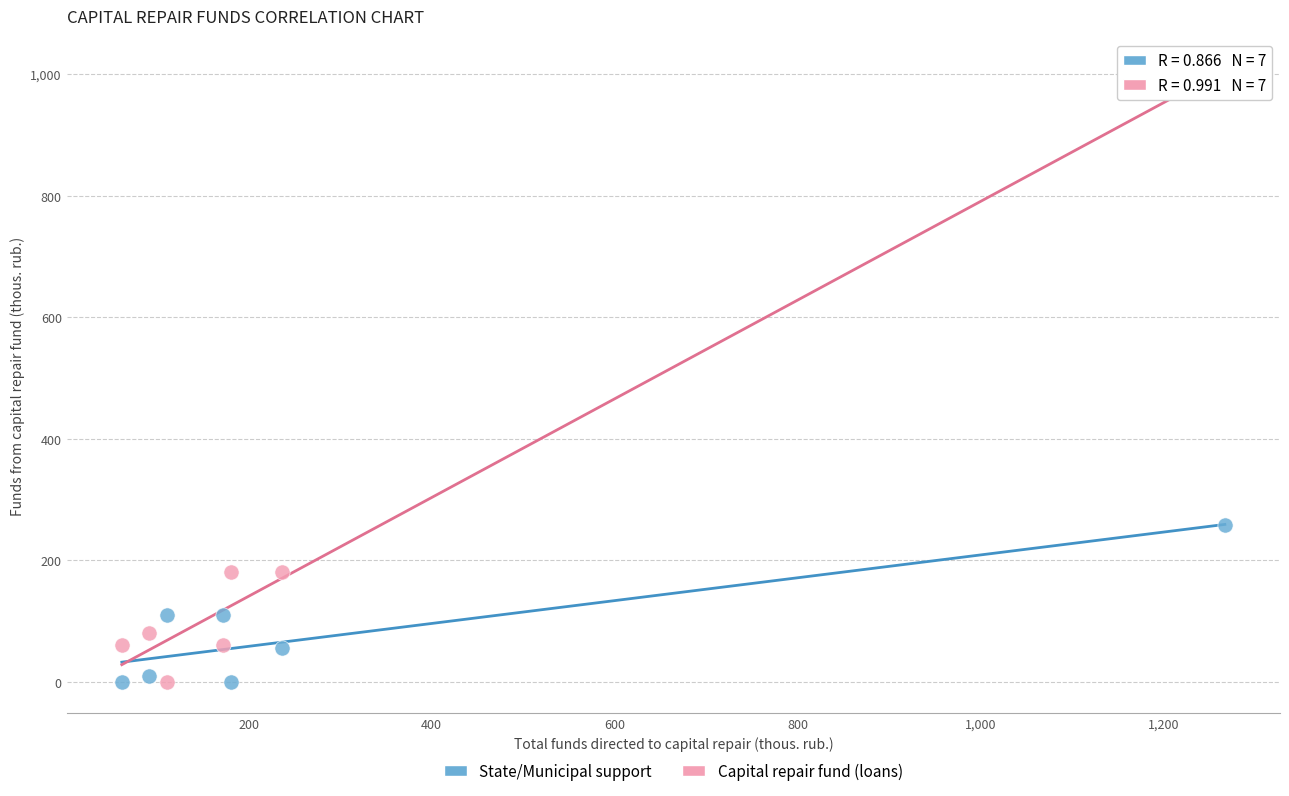

Which series has the widest spread of Y values?

Capital repair fund (loans)